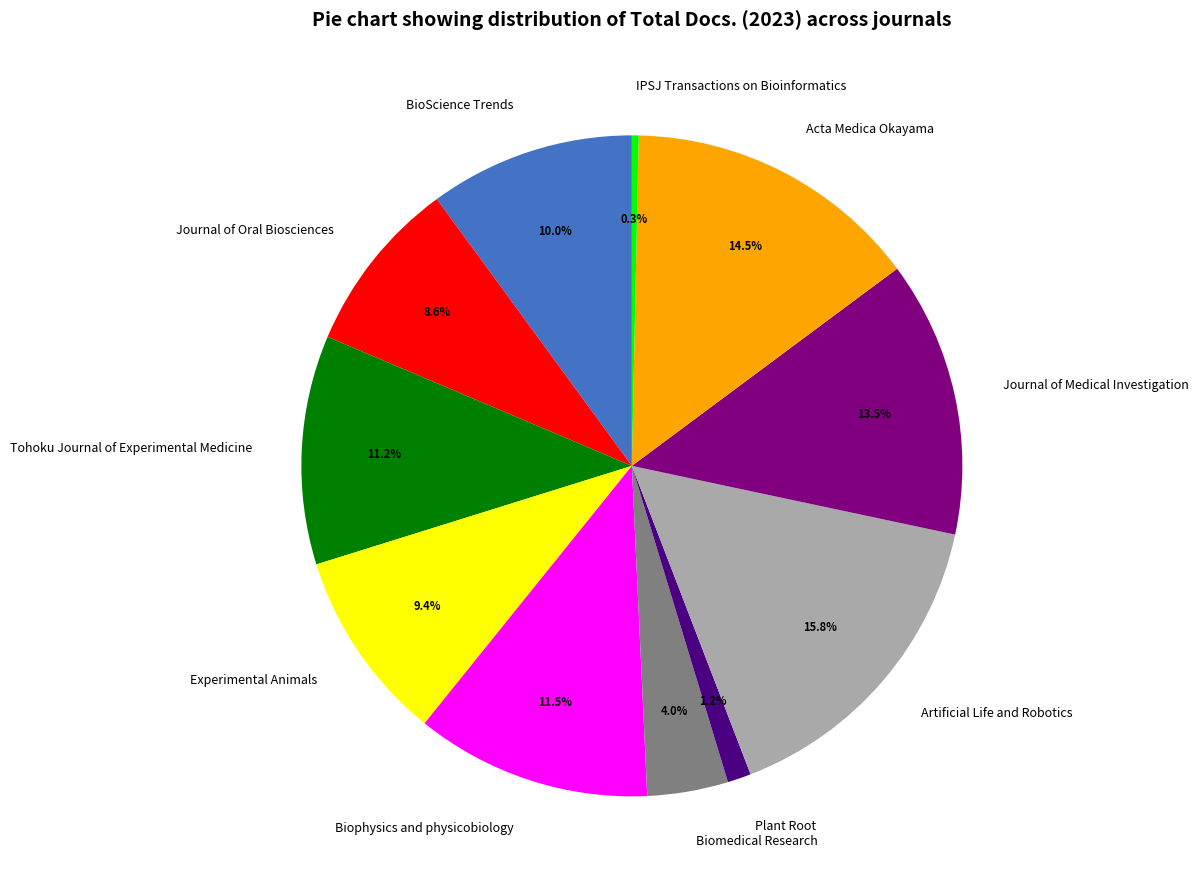

Which category has the biggest portion of the pie?

Artificial Life and Robotics